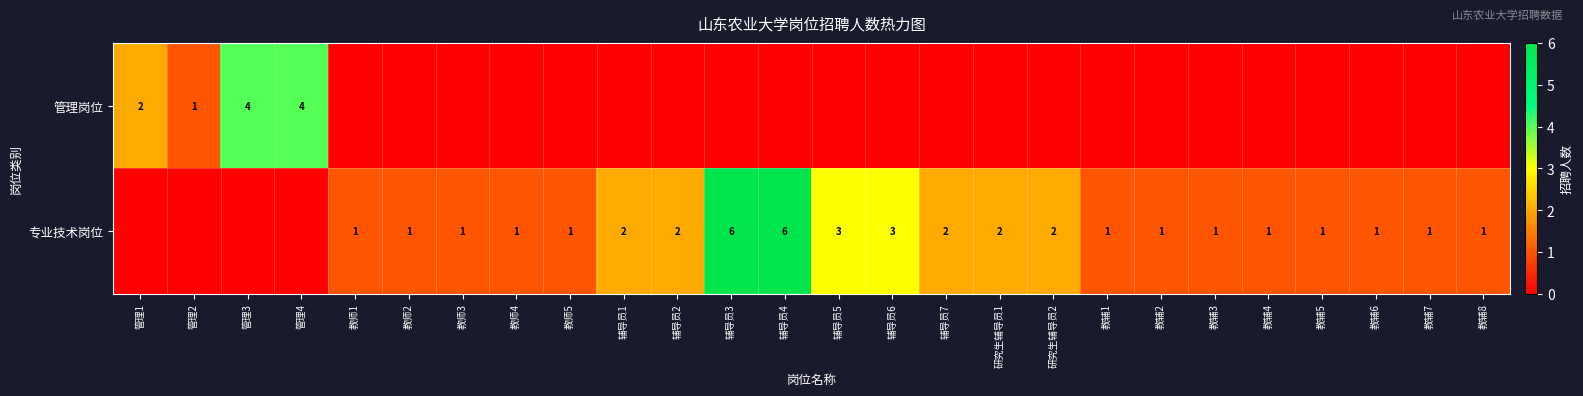

The value of 专业技术岗位 at 研究生辅导员1 is 2. True or false?

True